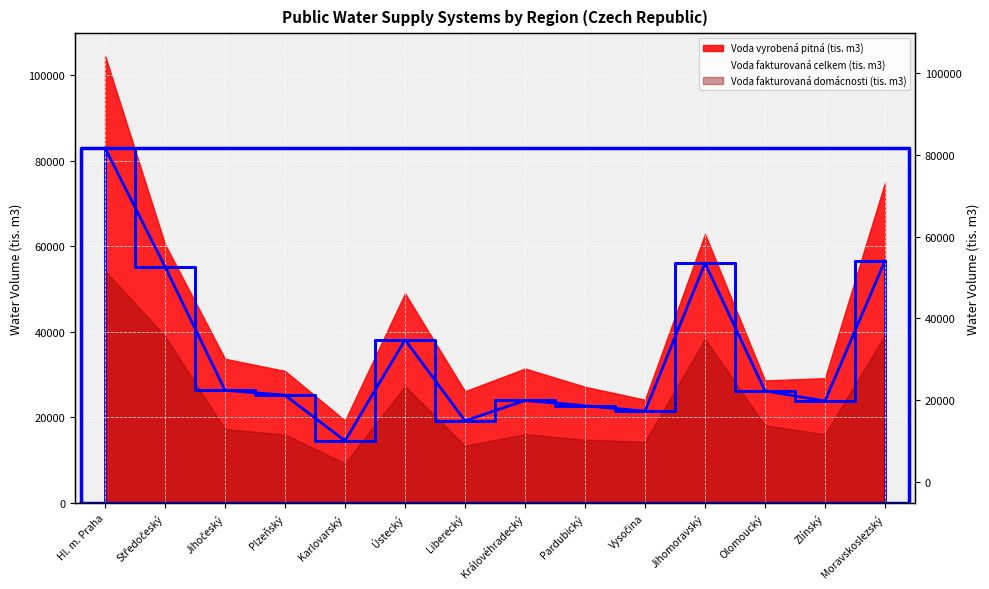

What is the sum of the Voda fakturovaná celkem (tis. m3) values at Jihočeský and Pardubický?

49105